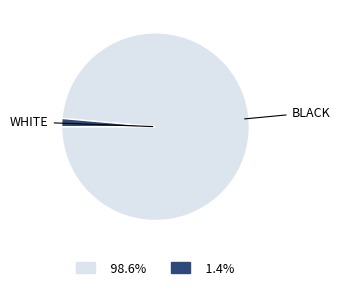

How many slices are in this pie chart?

2